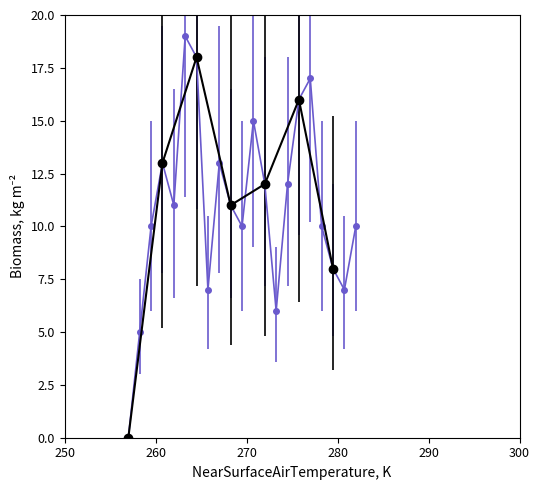

List the labels in order of MOYENNE value, smallest first.

0, 5, 6, 7, 7, 8, 10, 10, 10, 10, 11, 11, 12, 12, 13, 13, 15, 16, 17, 18, 19